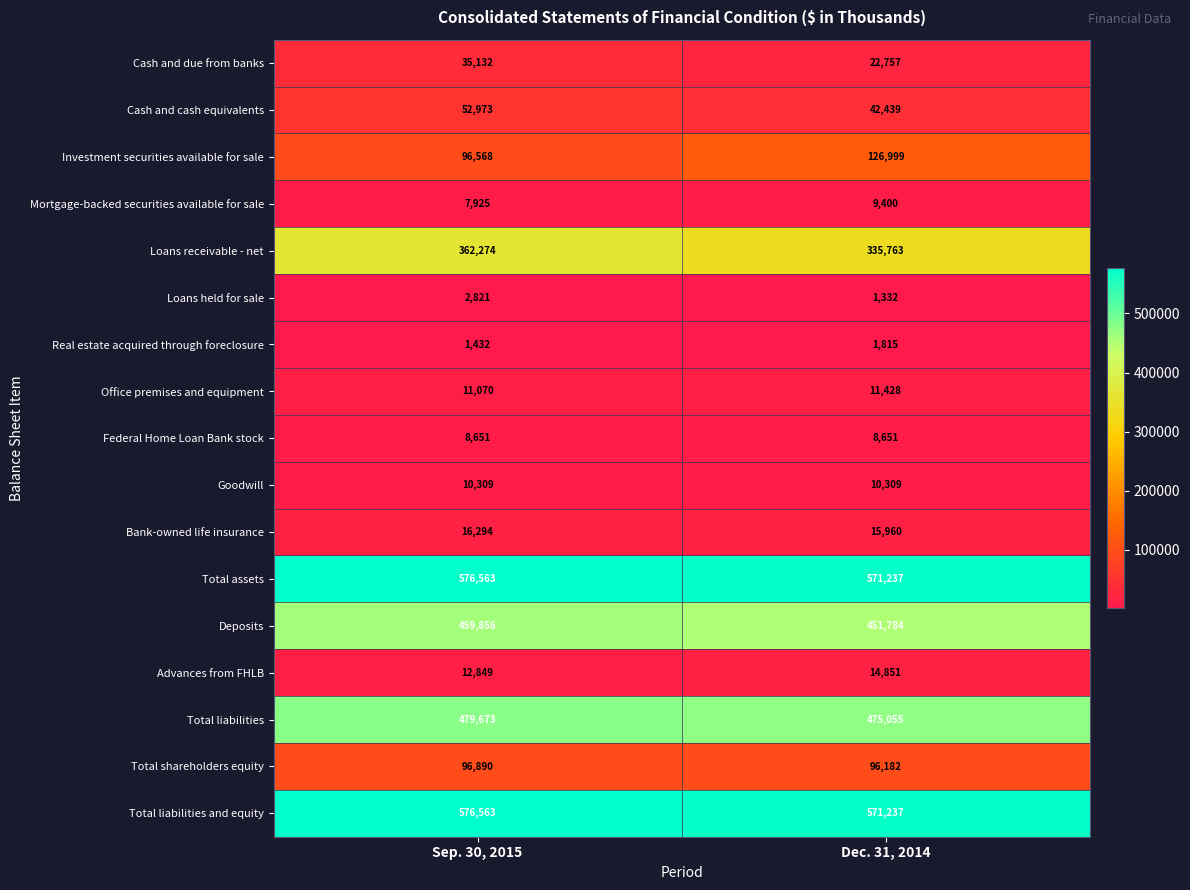

List the labels in order of Cash and cash equivalents value, smallest first.

Dec. 31, 2014, Sep. 30, 2015